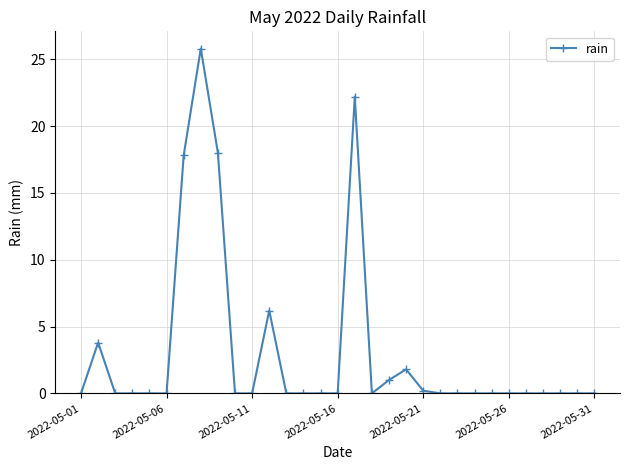

What is the sum of all values?

96.8